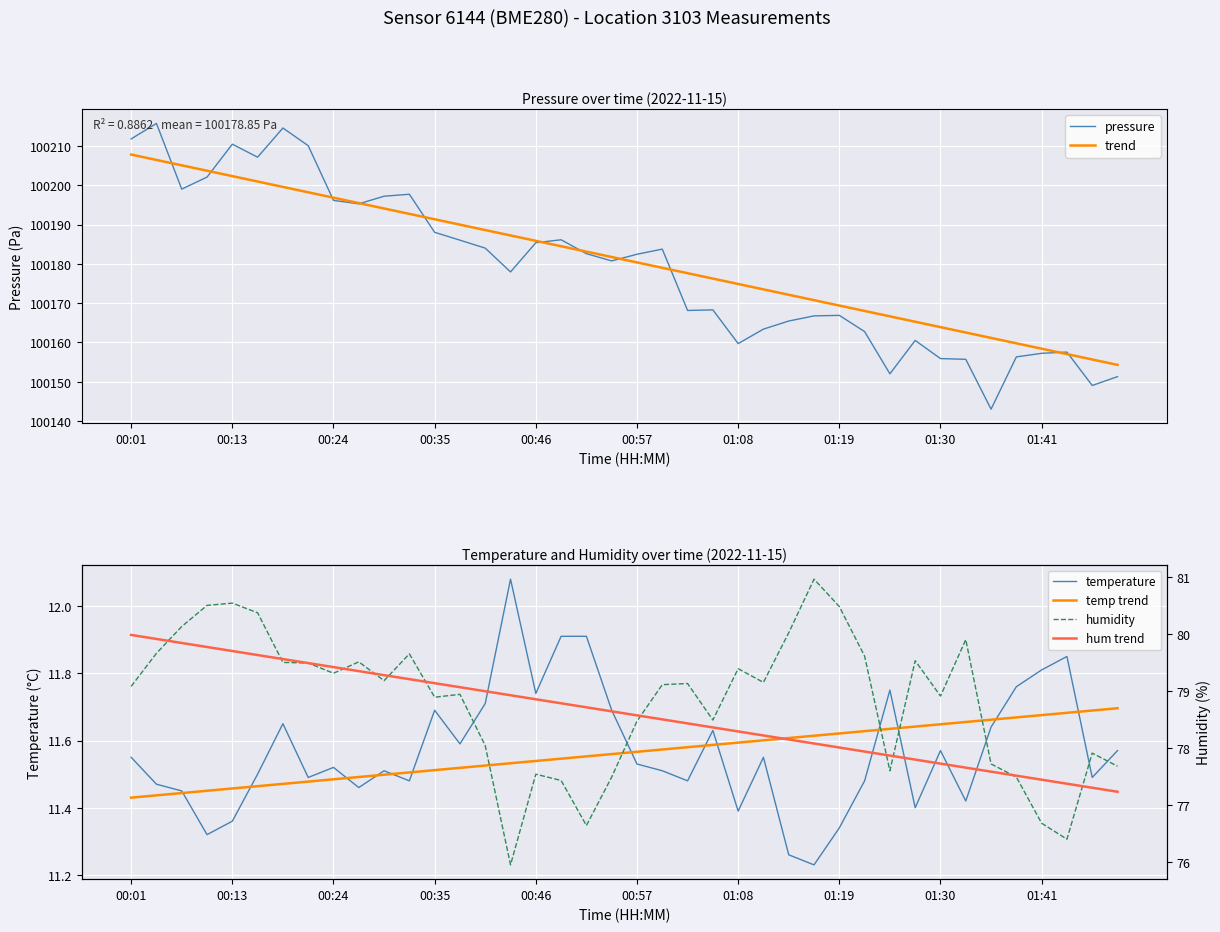

True or false: pressure has more than 2 interior local peaks.

True